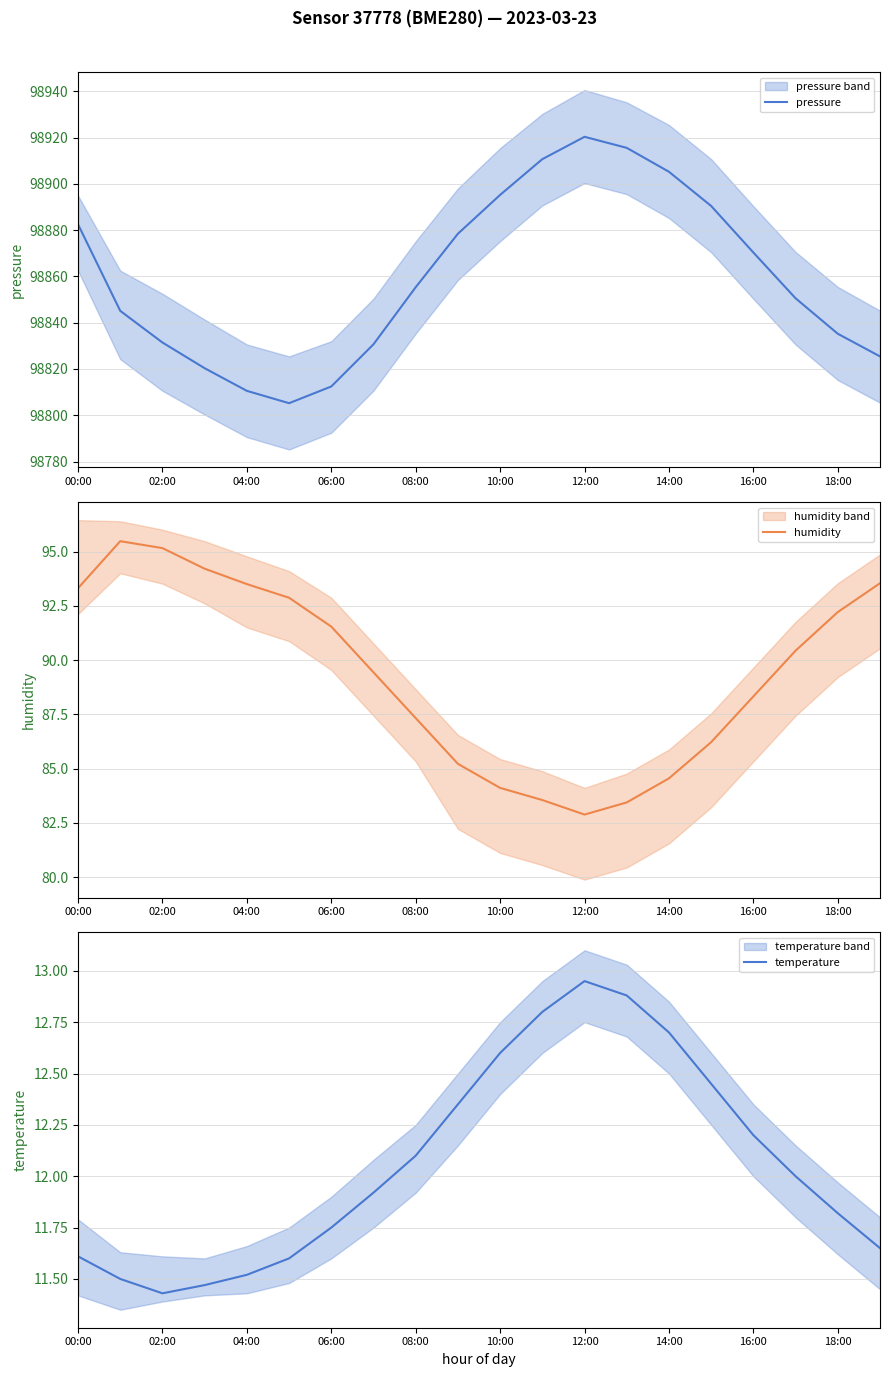

True or false: pressure and humidity cross at least once.

False